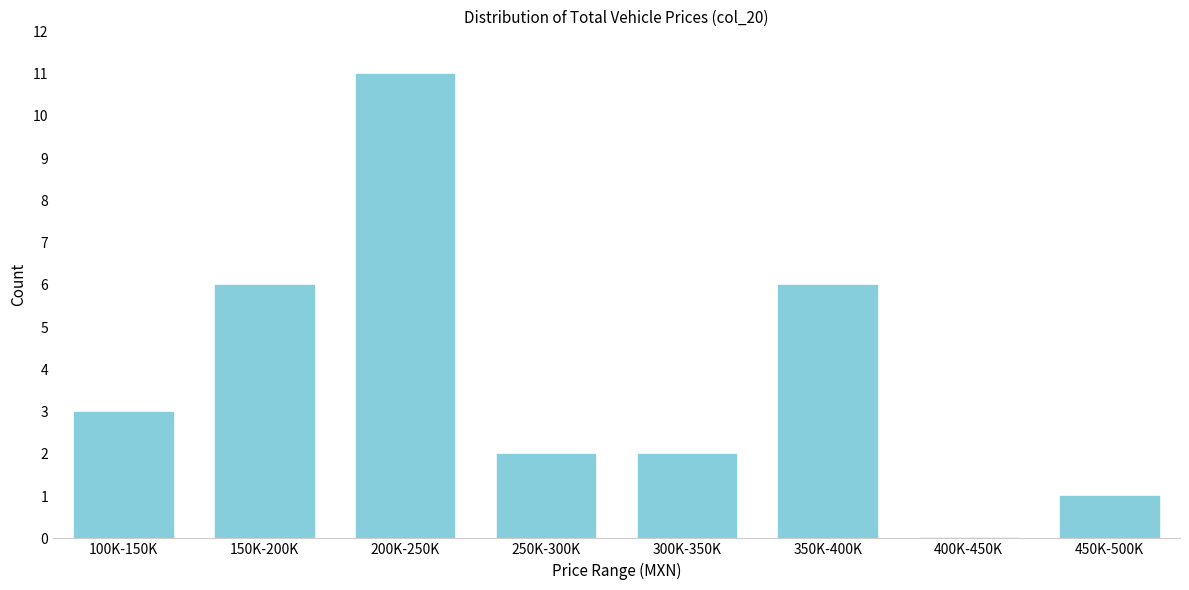

Reading left to right, what are all the values shown in this chart?

100K-150K=3	150K-200K=6	200K-250K=11	250K-300K=2	300K-350K=2	350K-400K=6	400K-450K=0	450K-500K=1